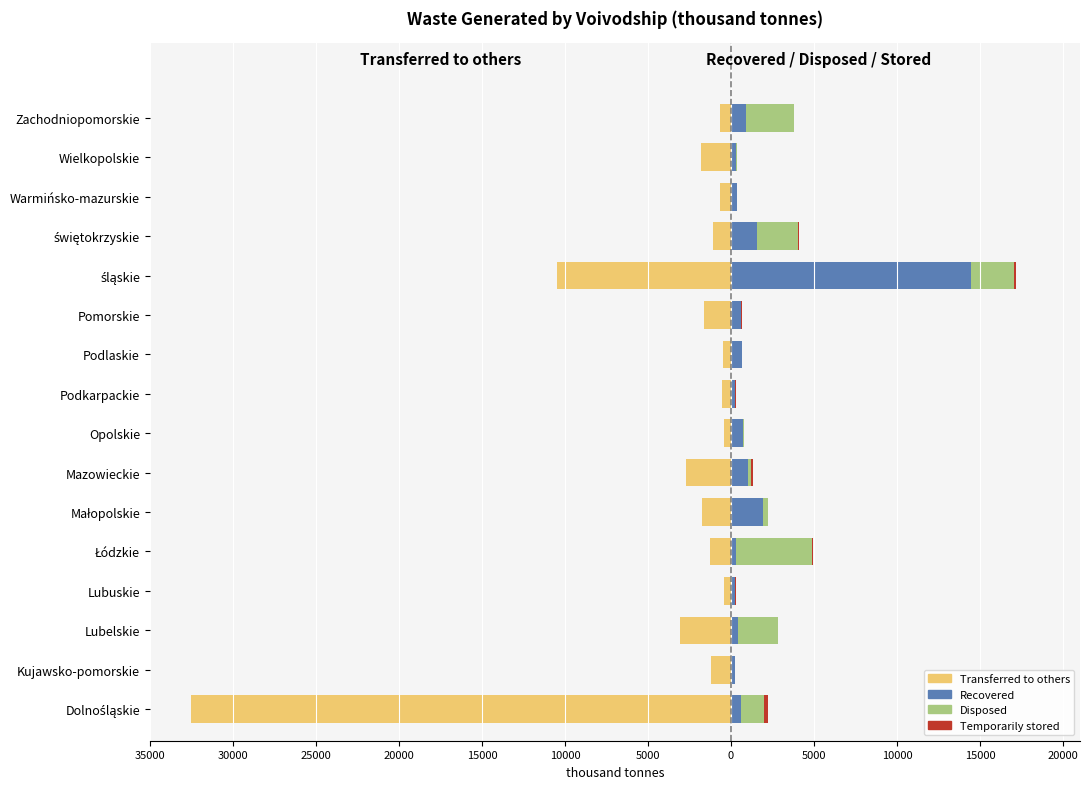

What is the difference between the maximum and minimum values in the temp. stored series?

207.0